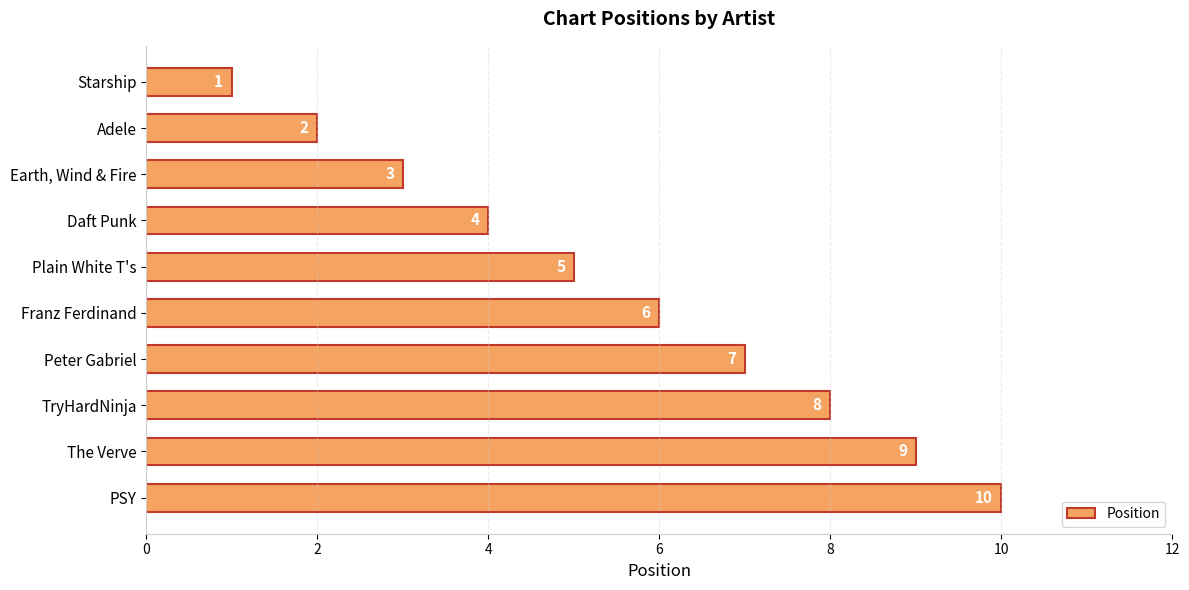

How many values are between 3 and 8?

6